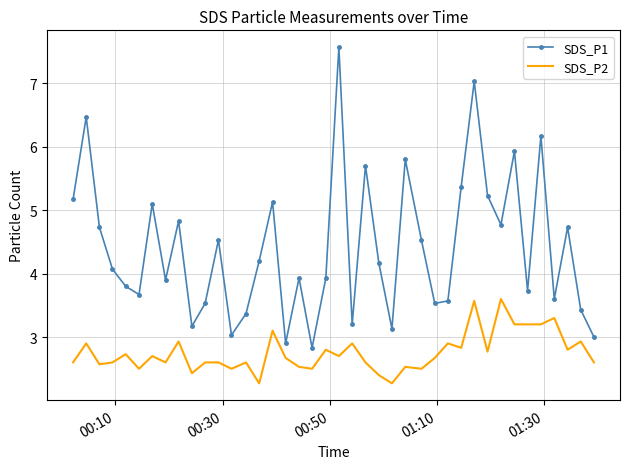

What is the minimum value shown in the chart?

2.3